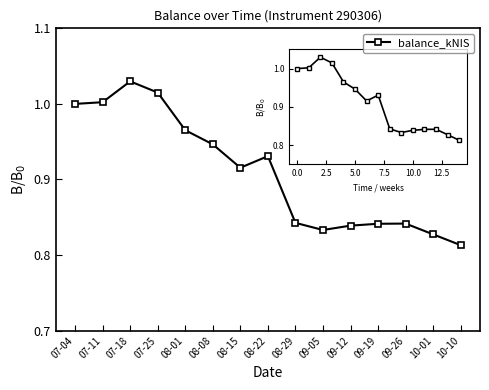

Which category has the highest value across all series?

07-18